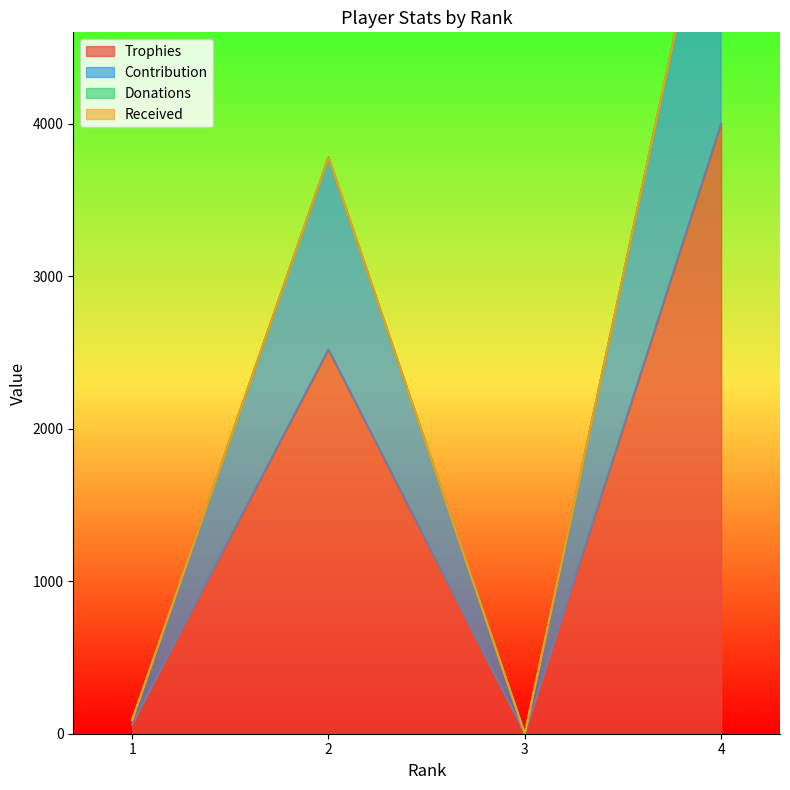

True or false: Contribution has a value of 0 at 3.

True